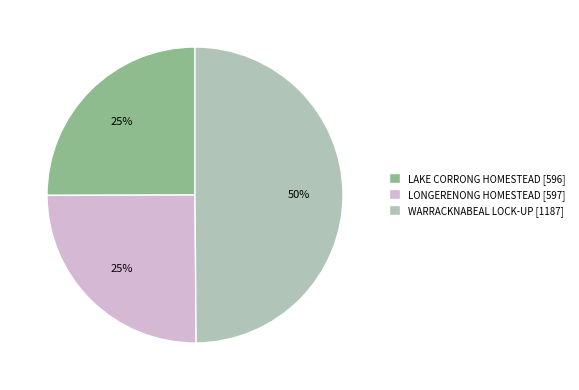

Is LONGERENONG HOMESTEAD [597] the majority of the pie?

No